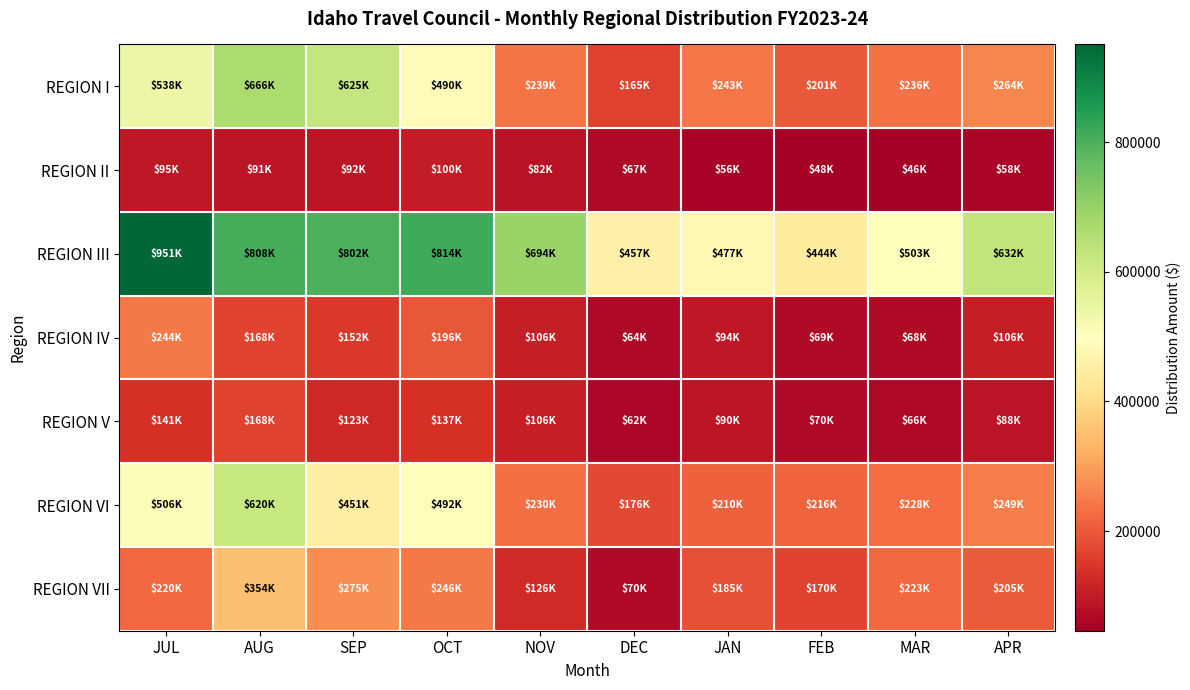

What is the total value across all series at DEC?

1062272.8